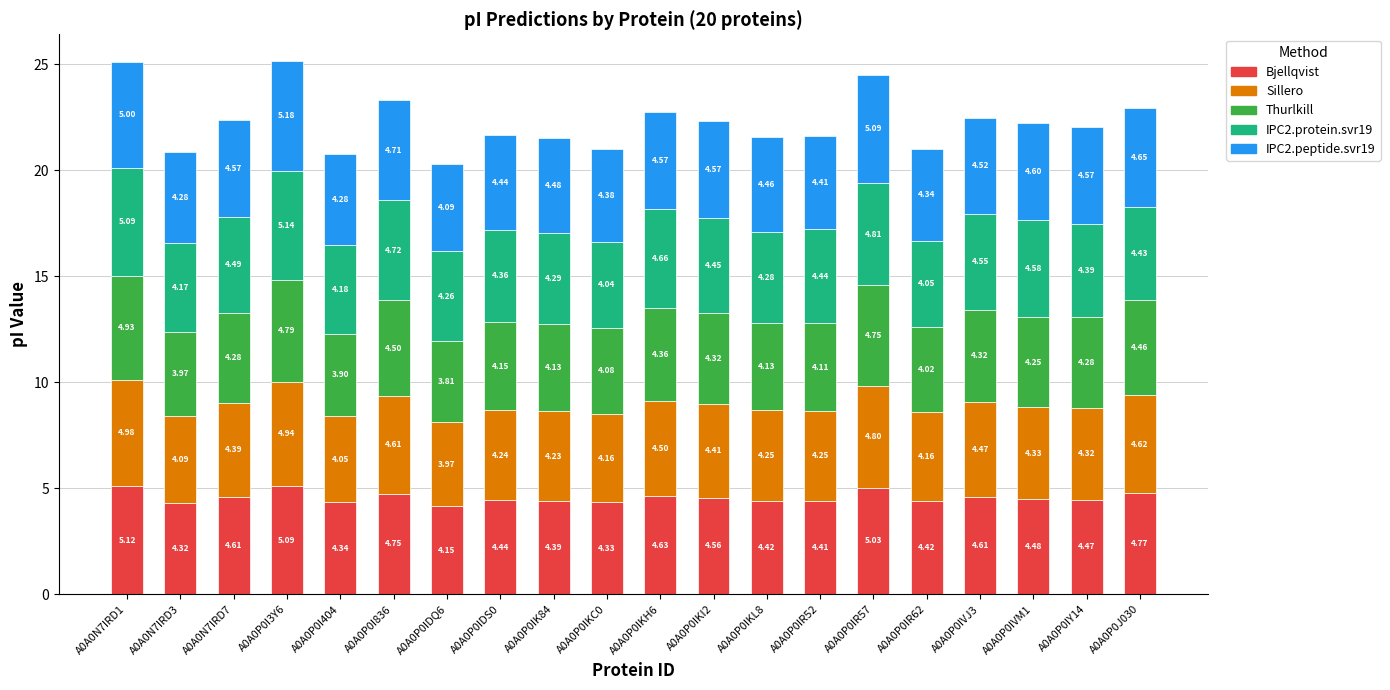

Count the number of categories in the chart.

20